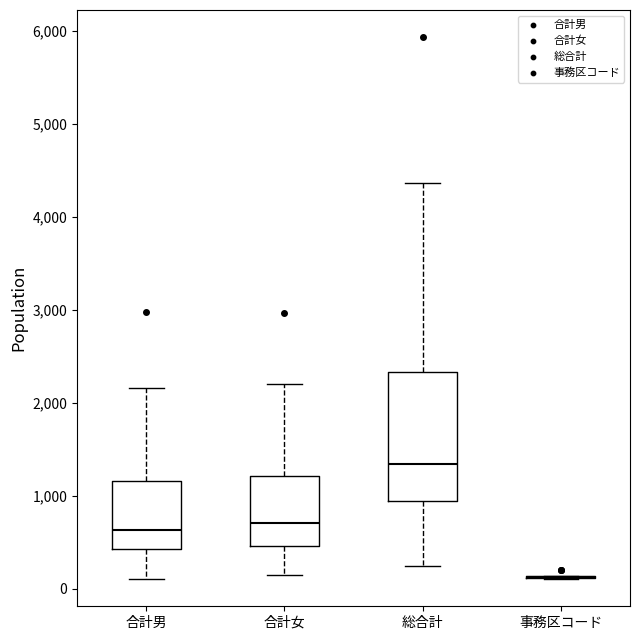

Reading left to right, transcribe this box plot: for each box, give where its median line is, the range the box spans, and where its two whiskers end, as read against the y-axis. The values are not printed on the chart, so give them approximately, as read against the axis.

合計男: median 600, box 400 to 1200, whiskers 100 to 2200
合計女: median 700, box 500 to 1200, whiskers 100 to 2200
総合計: median 1300, box 900 to 2300, whiskers 200 to 4400
事務区コード: box collapsed to a line at 100, whiskers 100 to 100